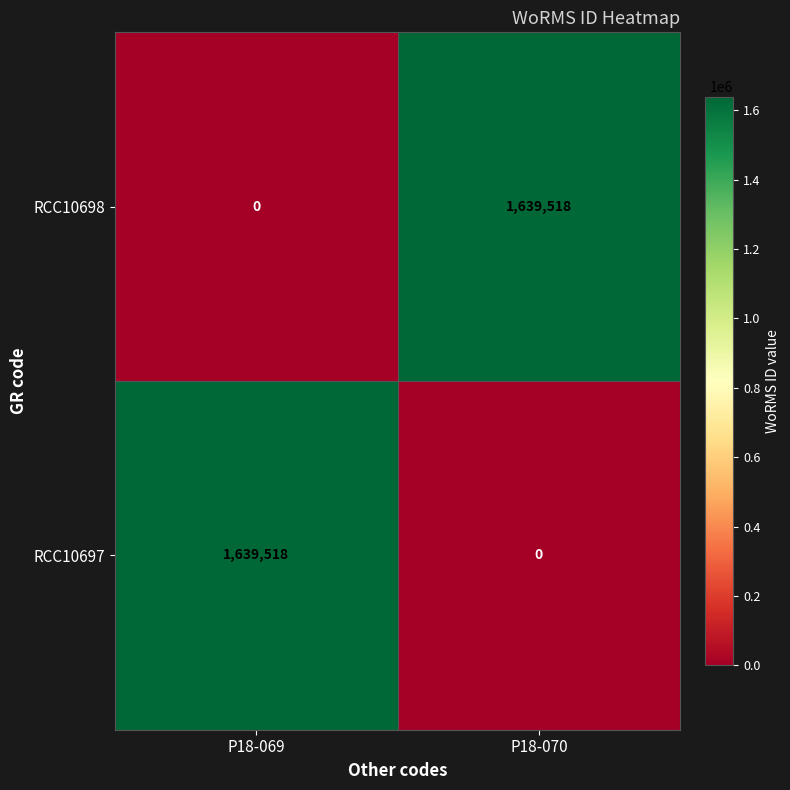

True or false: RCC10698 has a value of 0 at P18-069.

True